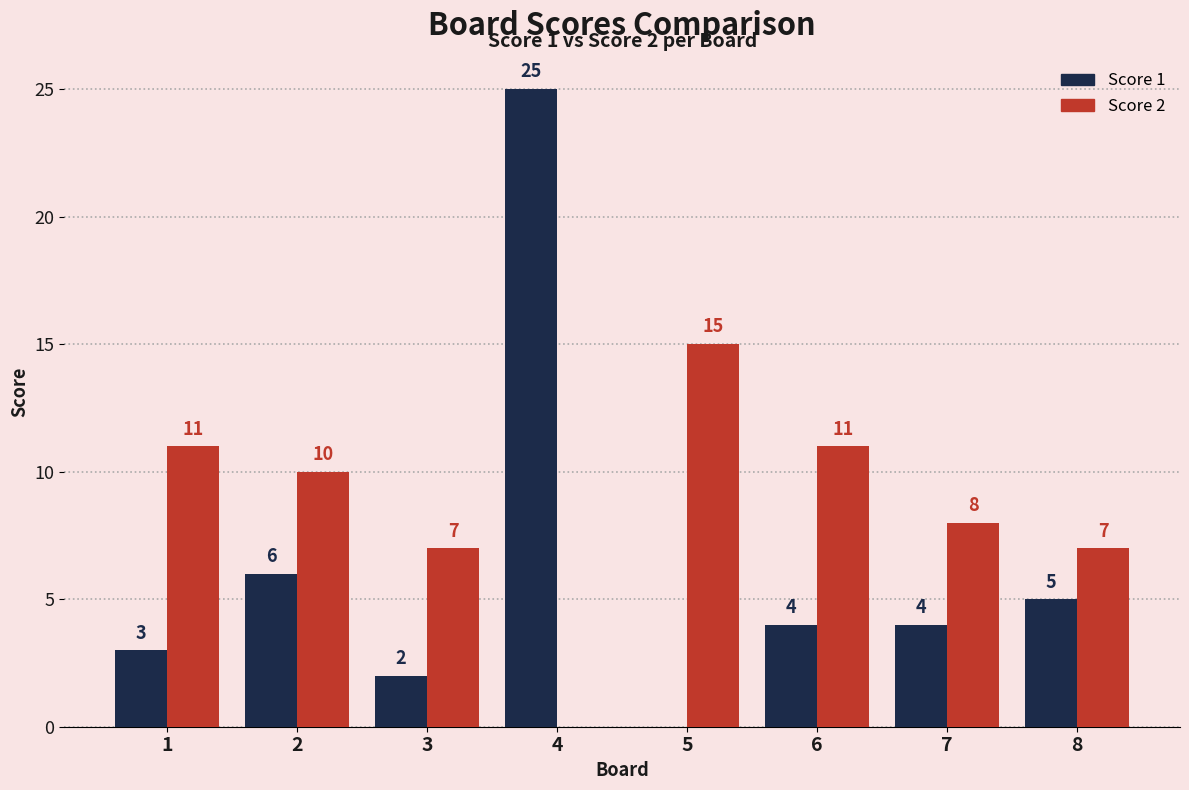

Which label corresponds to the largest value in the chart?

4